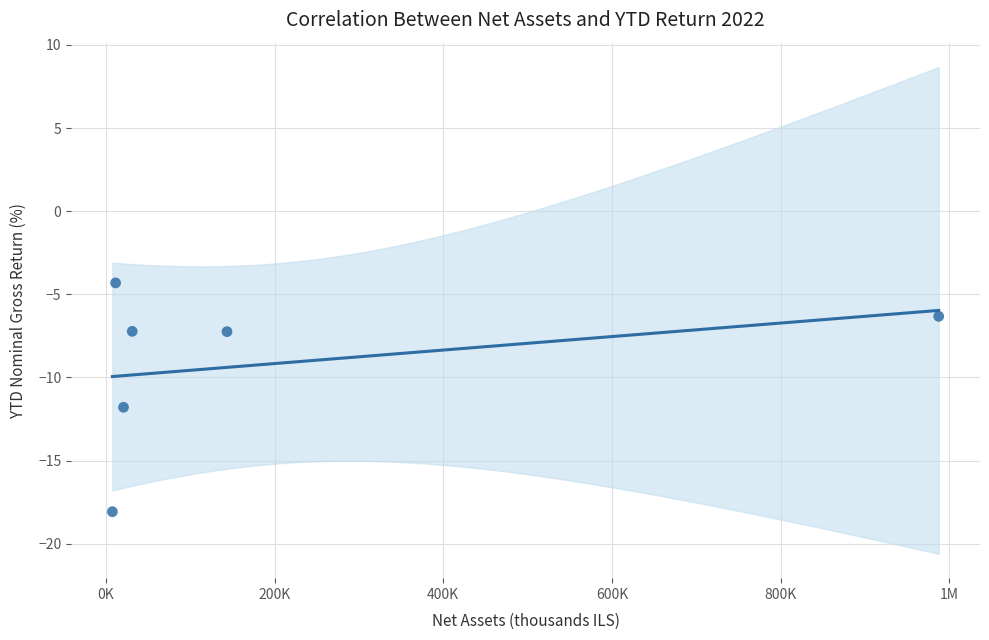

What Y value in the scatter plot is closest to -11?

-11.8